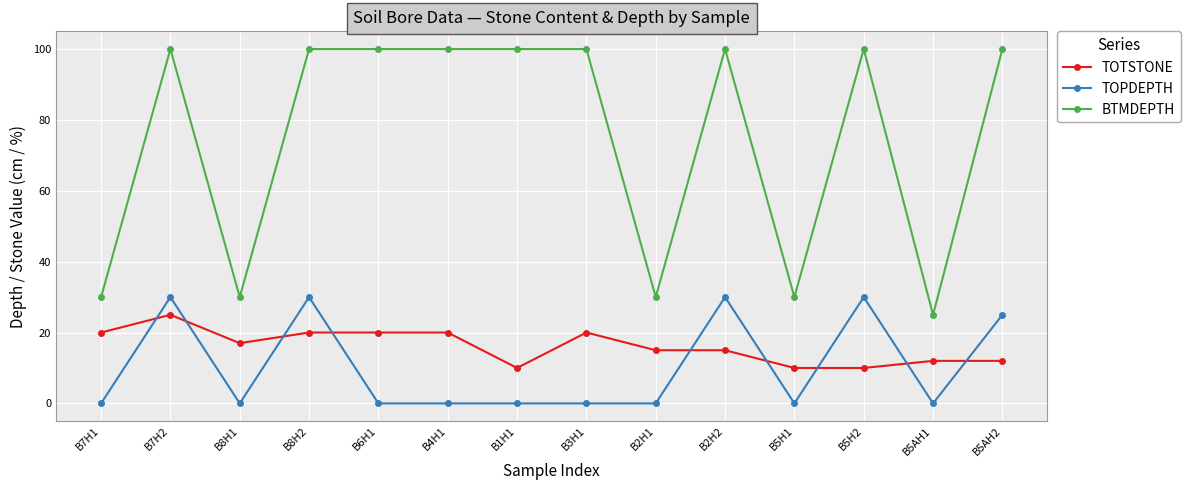

What is the value of the TOTSTONE point at the 10th from the left?

15